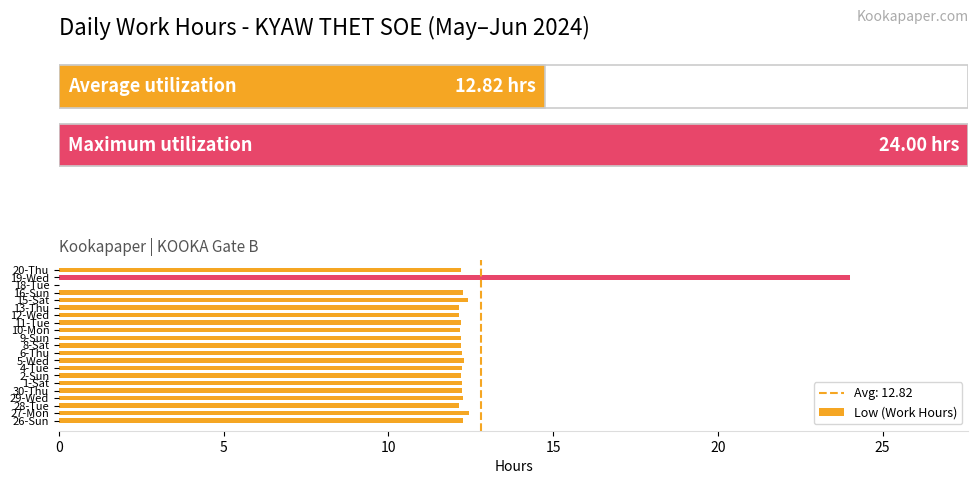

True or false: the data shows 18.8 at 9-Sun.

False